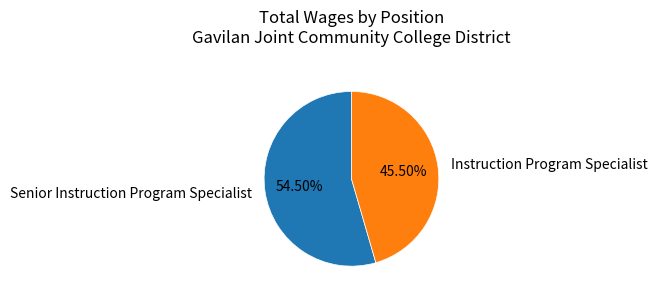

What portion of the pie excludes Instruction Program Specialist?

54.5%